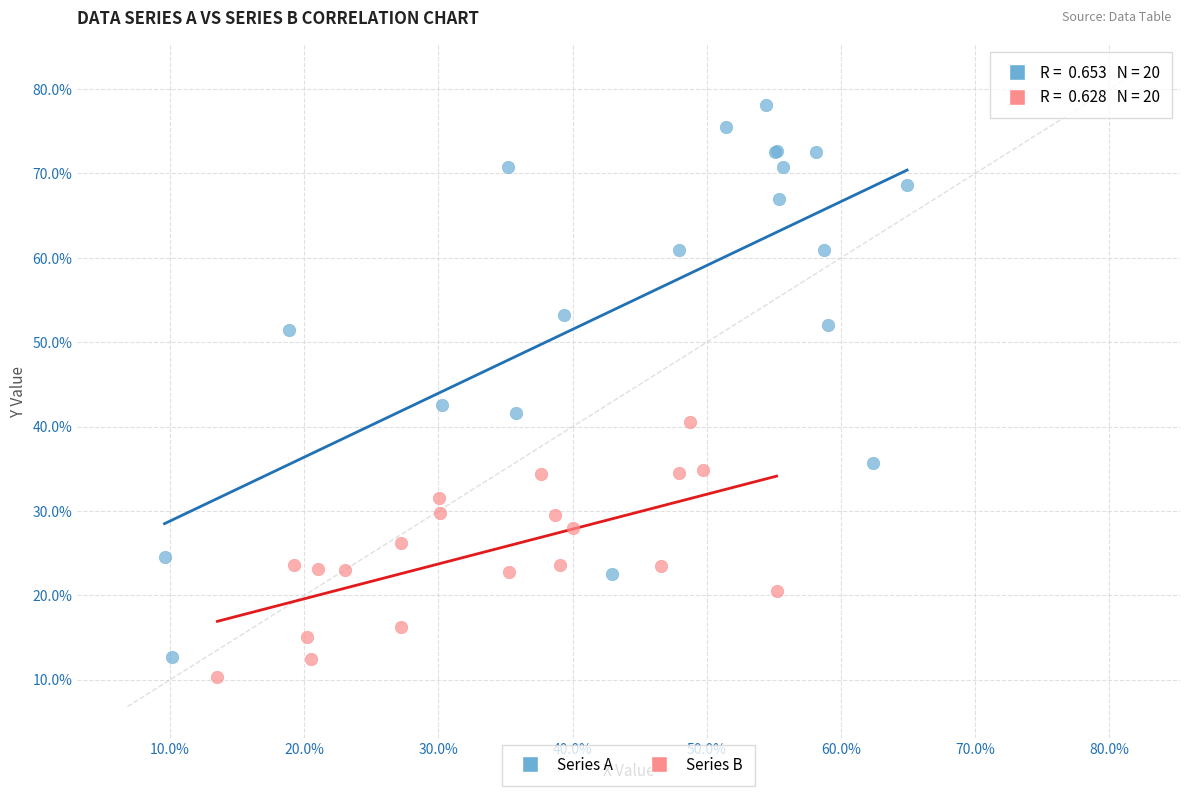

Which series contains the lowest Y value?

Series B